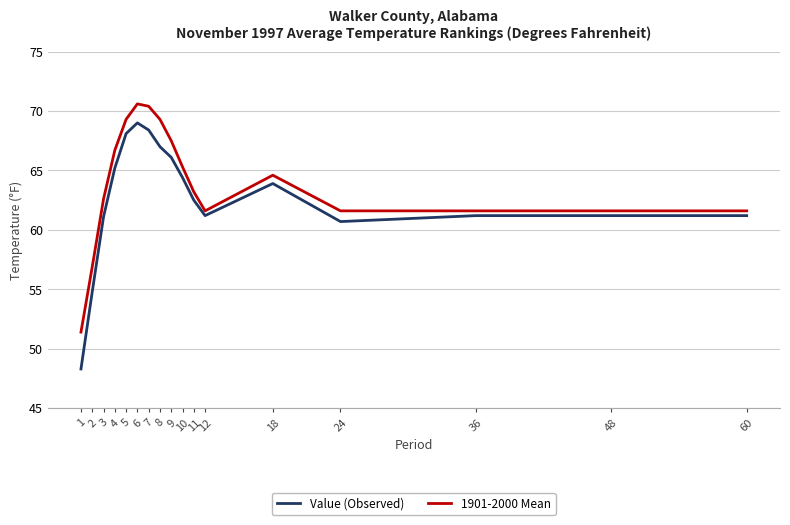

What value does the Value (Observed) series have at 60?

61.2